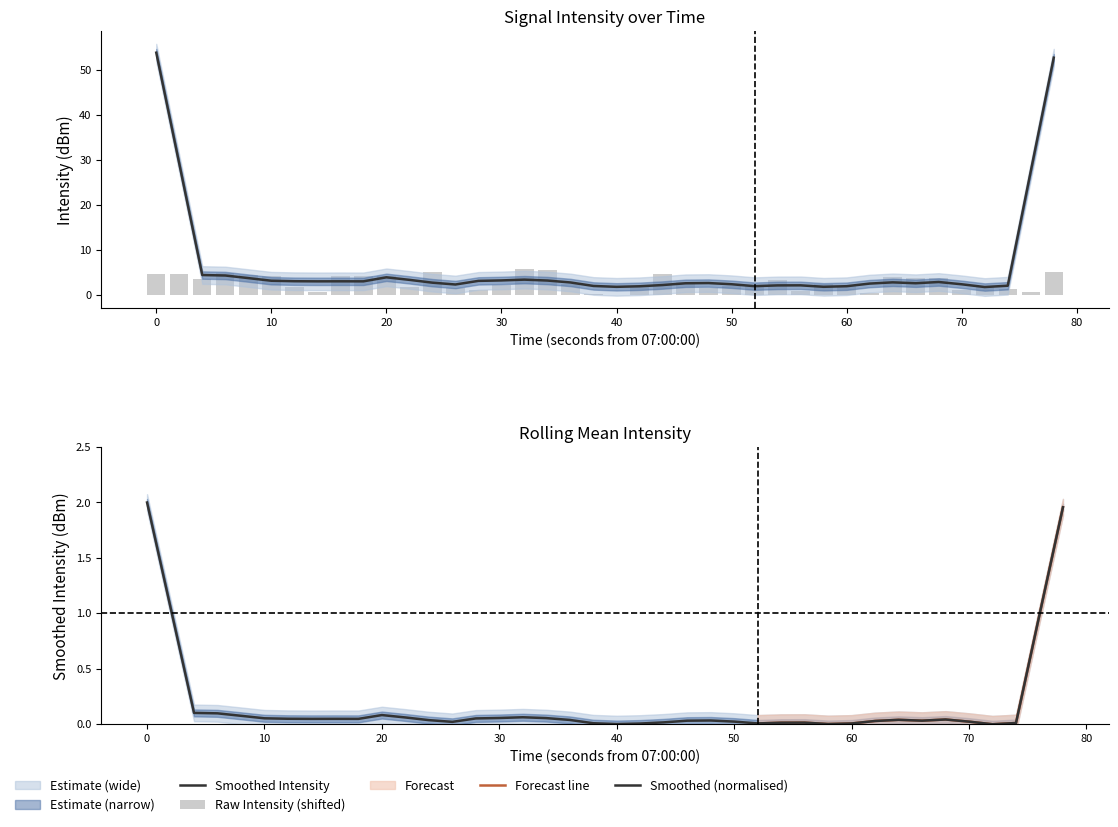

True or false: the data shows 4.6 at 27.

False